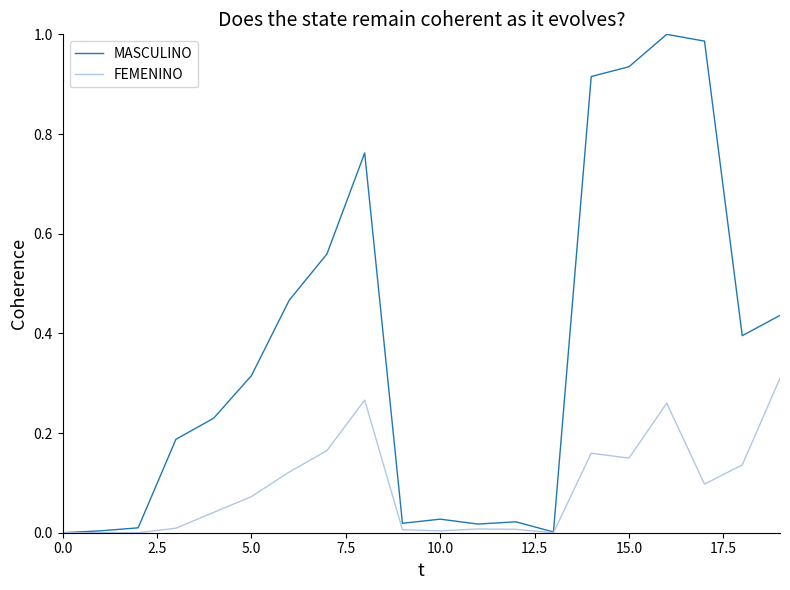

Which series has the largest range (max minus min)?

MASCULINO